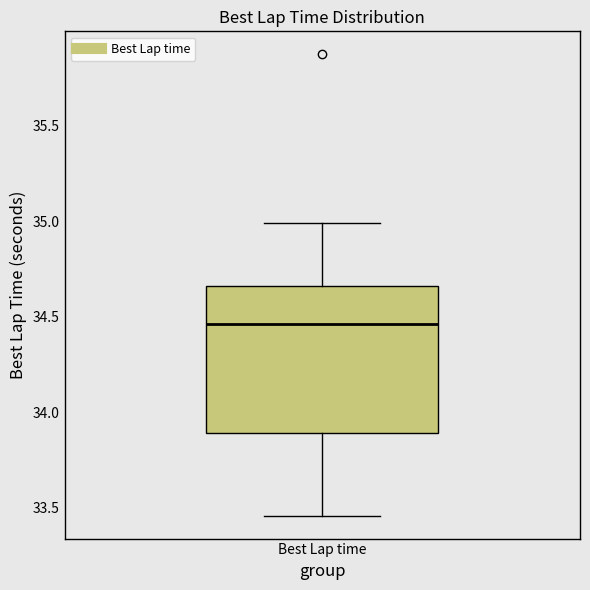

Read this box plot against the y-axis: the position of the median line, the range covered by the box, and the ends of both whiskers. The values are not printed on the chart, so give them approximately, as read against the axis.

median 34.45, box 33.90 to 34.65, whiskers 33.45 to 35.00